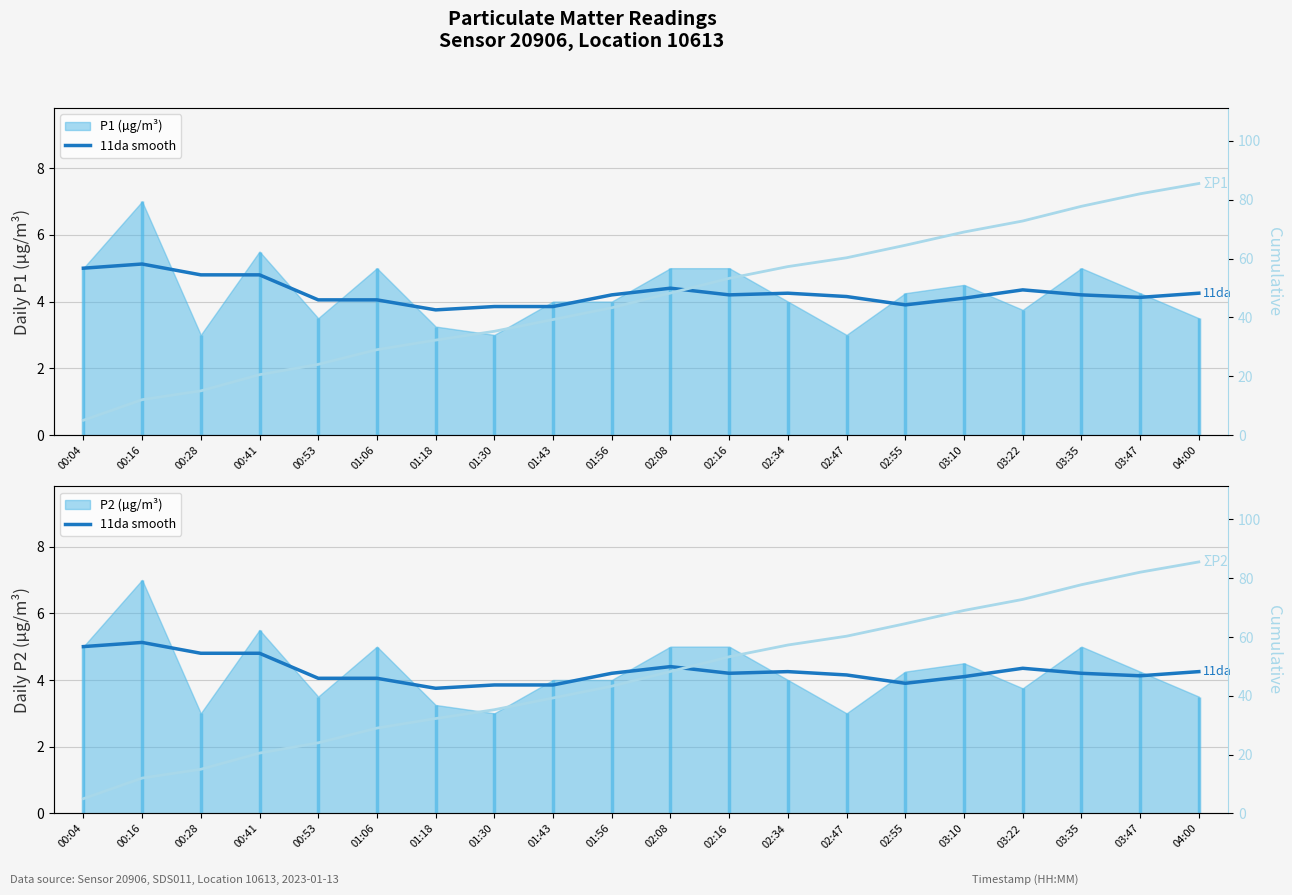

What is the spread (max minus min) of values at 02:08?

43.9